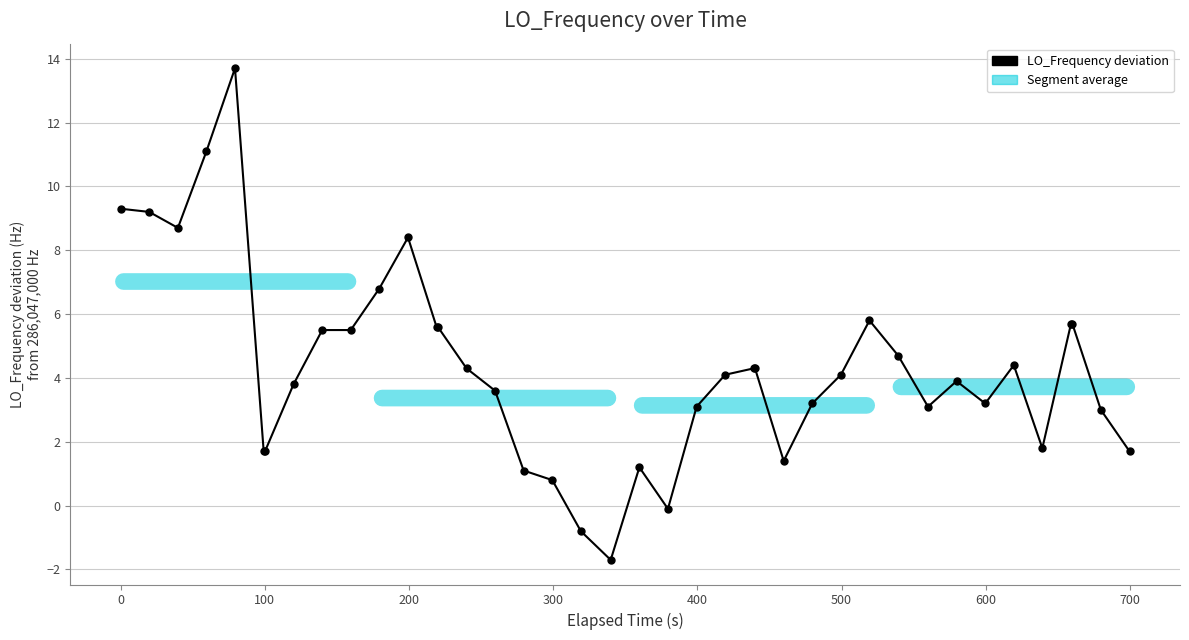

What is the average value?

4.3